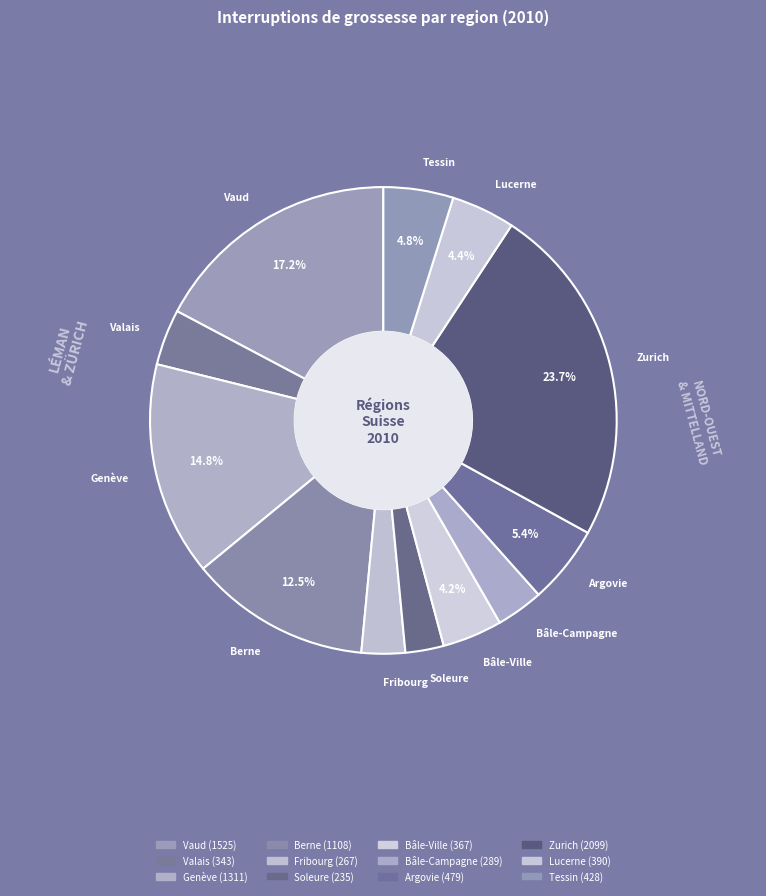

Which category has the biggest portion of the pie?

Zurich